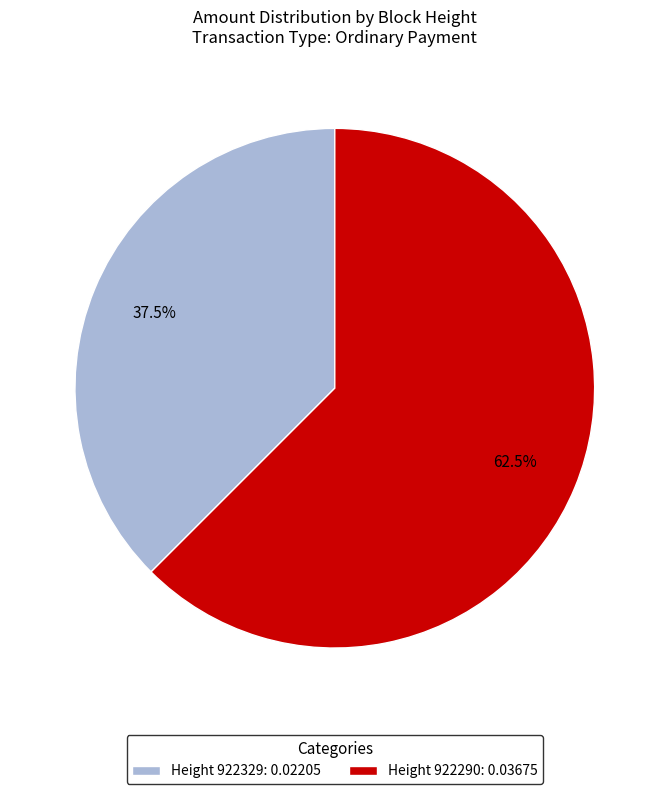

Which category has the biggest portion of the pie?

Height 922290: 0.03675